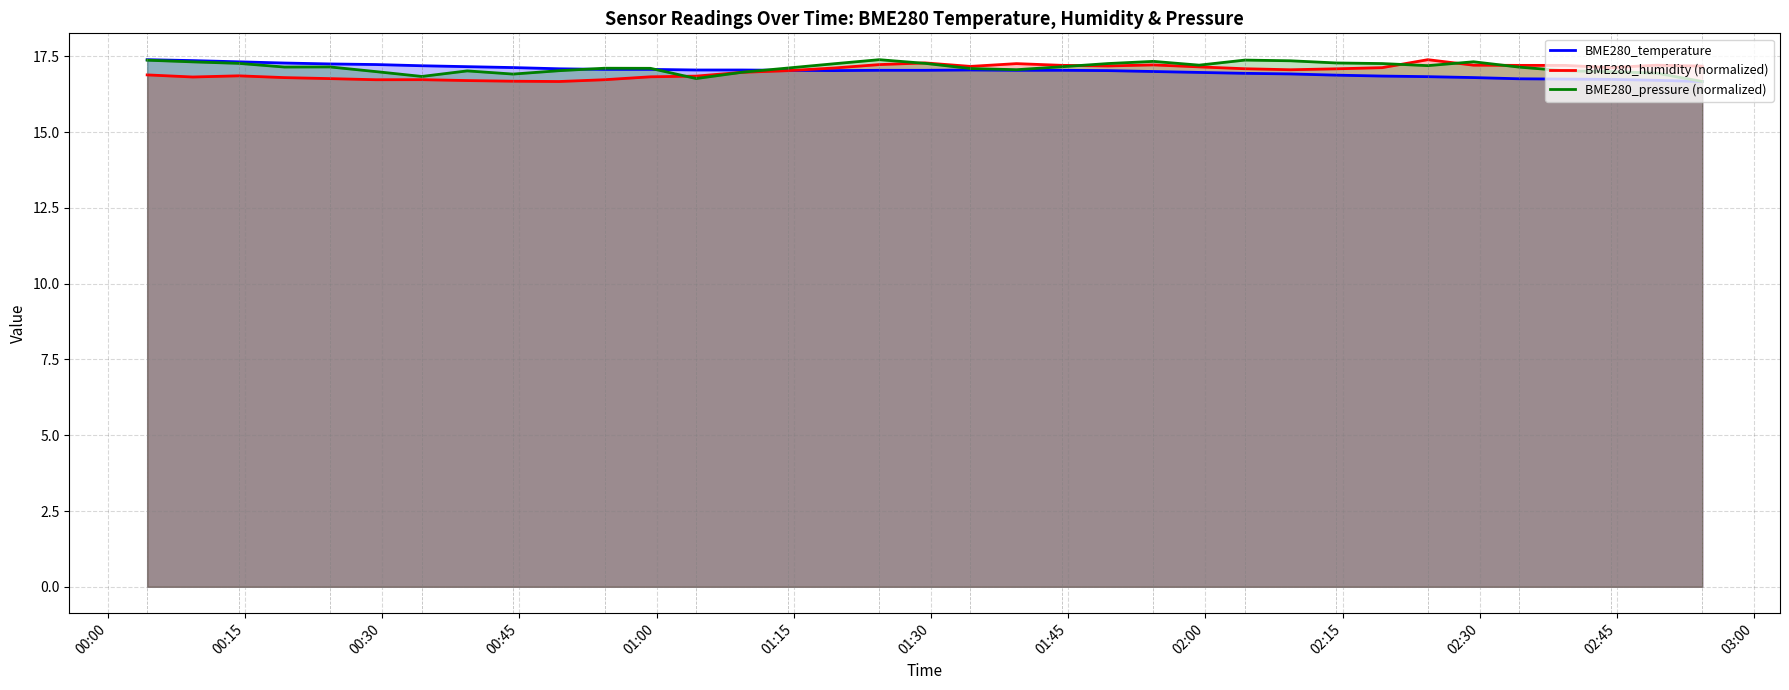

Which series has the widest spread of values?

BME280_temperature